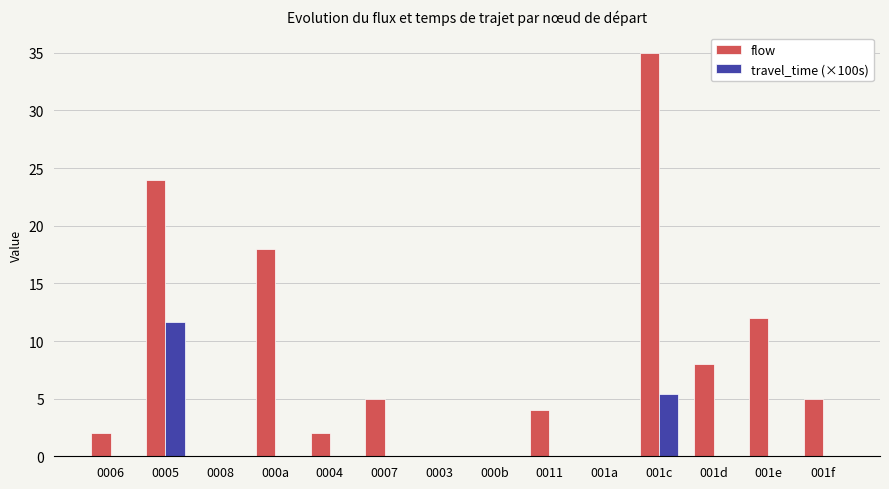

At which category is the sum across all series the highest?

001c